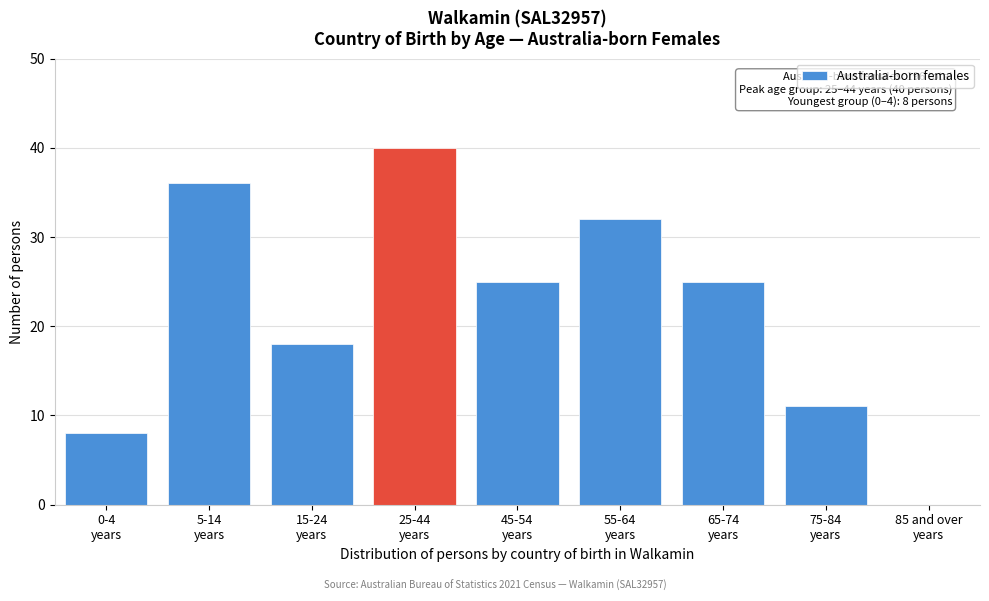

What is the sum of all values?

195